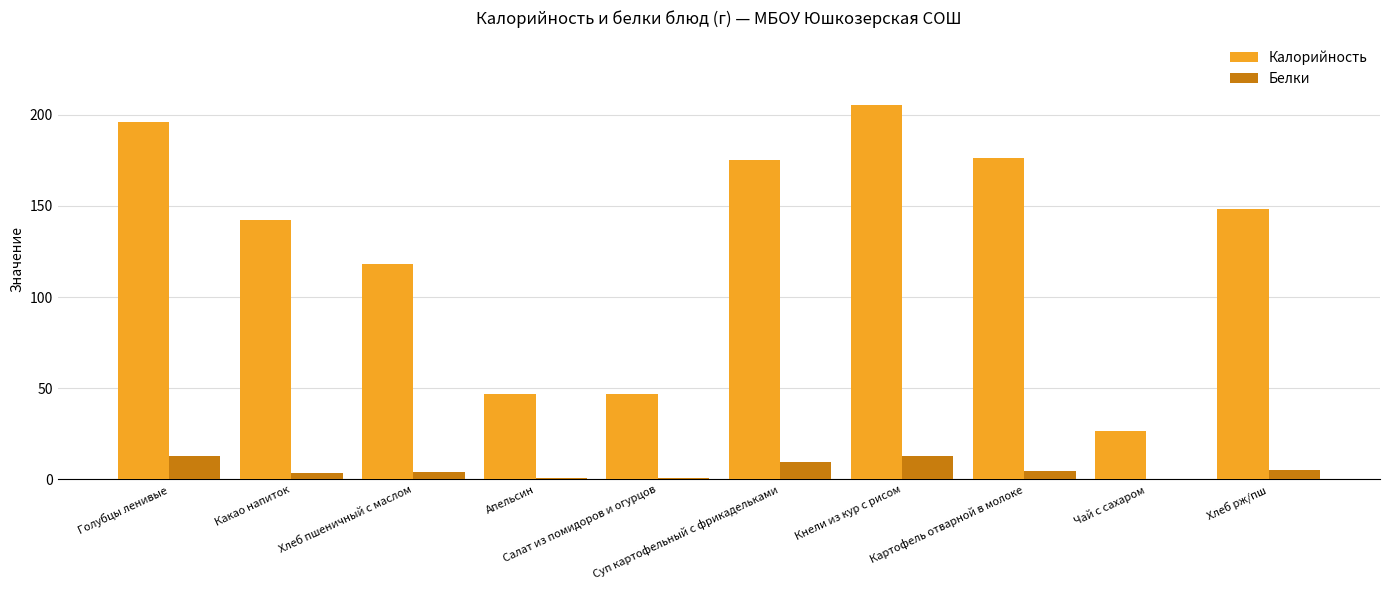

Does the chart contain stacked bars?

No